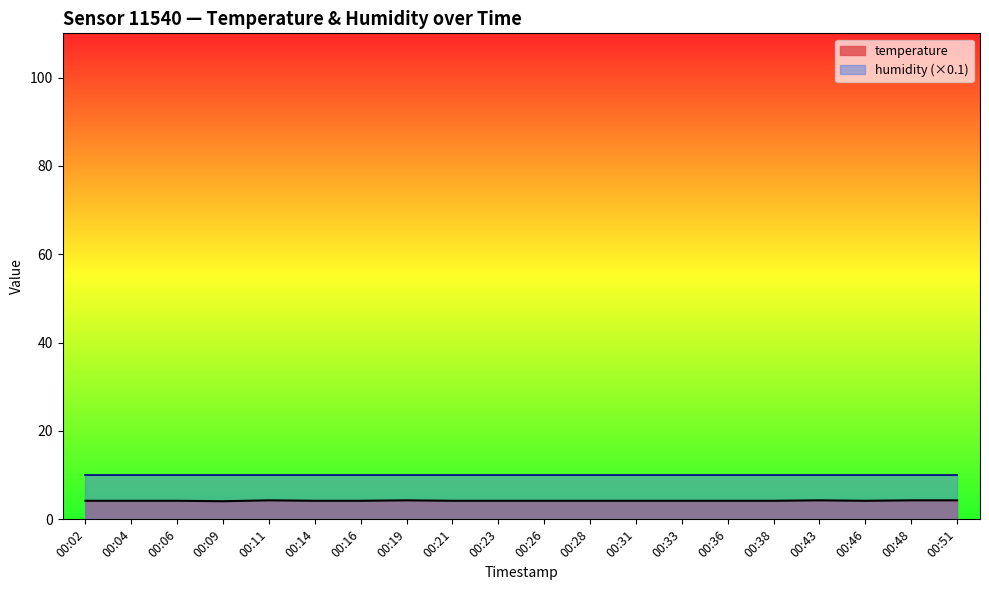

Which label corresponds to the largest value in the chart?

00:11